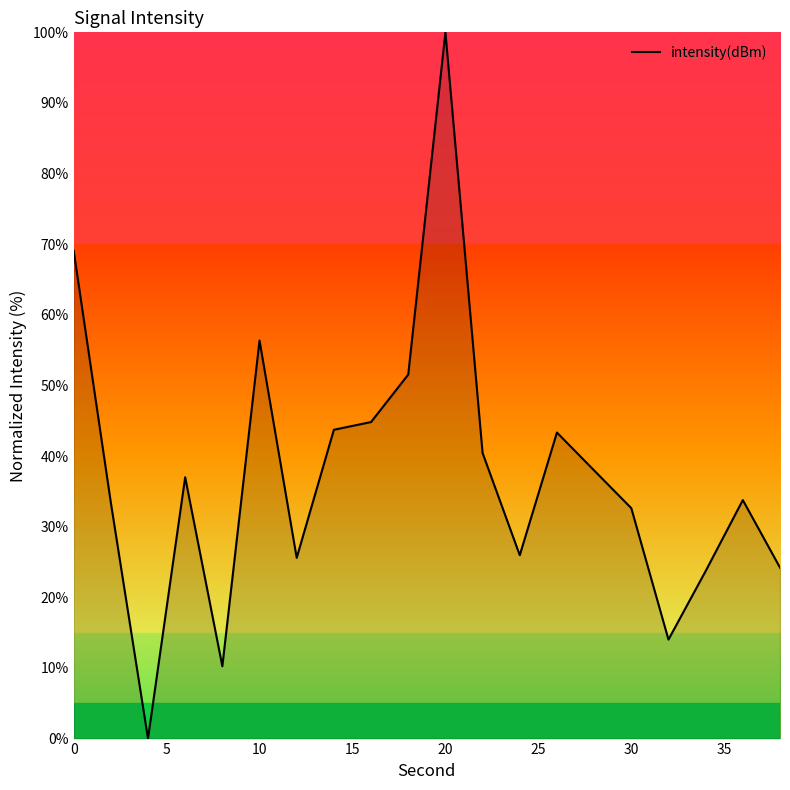

What is the difference between the maximum and minimum values?

100.0